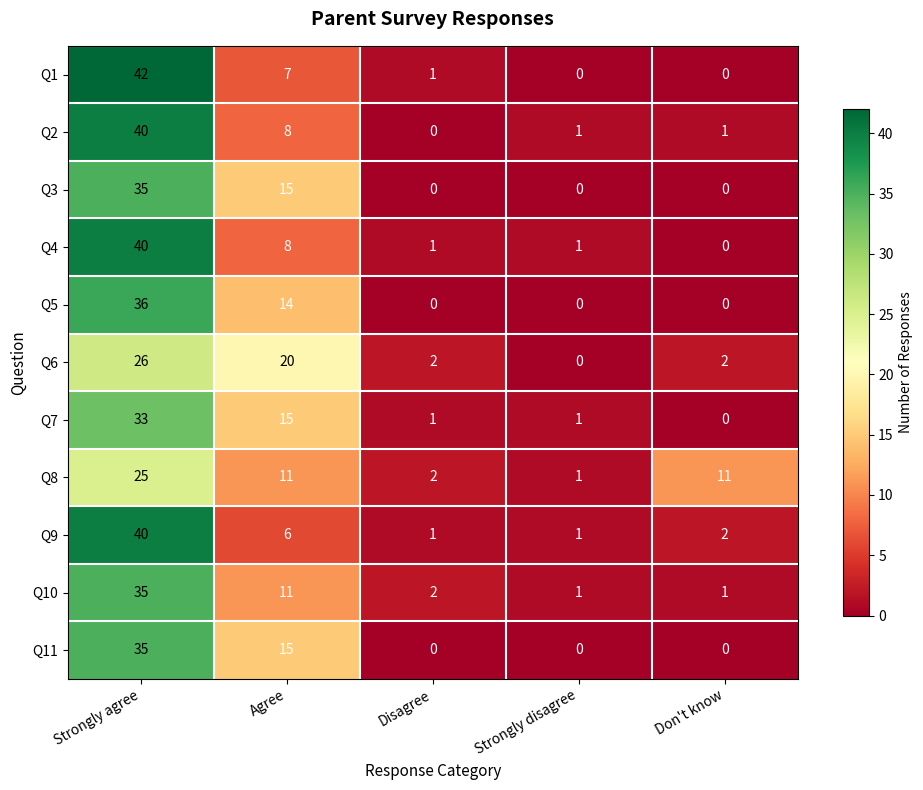

Between Agree and Disagree, which series saw the biggest shift?

Q6